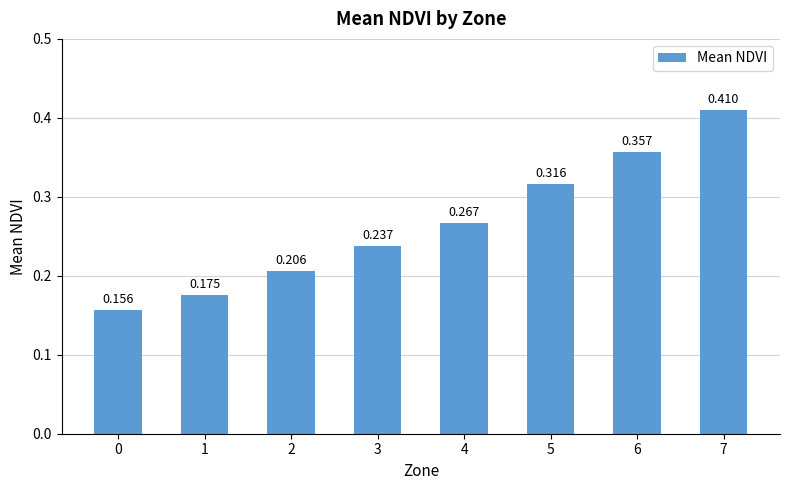

How many bars are there in total?

8